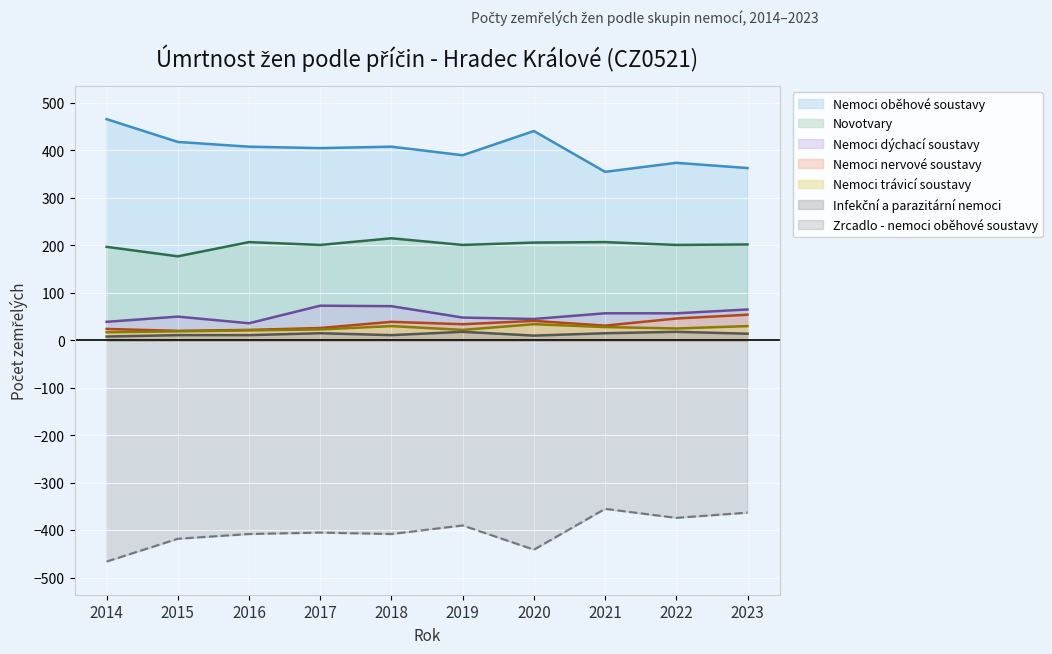

True or false: Infekční a parazitární nemoci and Nemoci oběhové soustavy cross at least once.

False